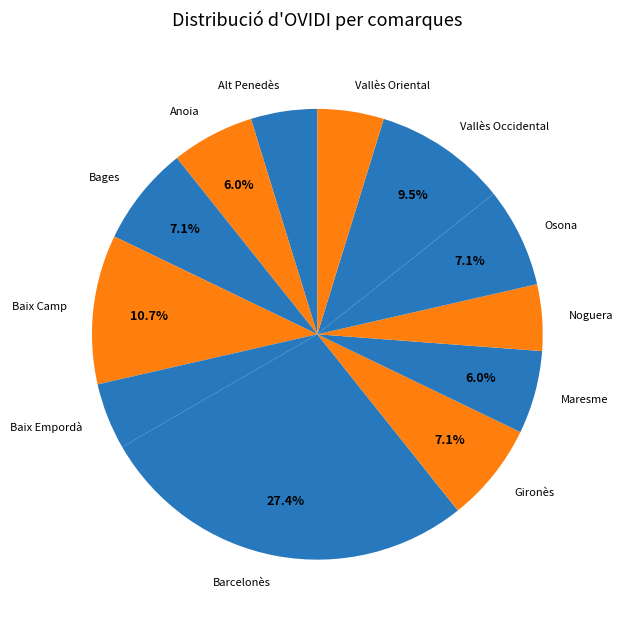

What percentage do Vallès Occidental and Maresme together represent?

15.5%